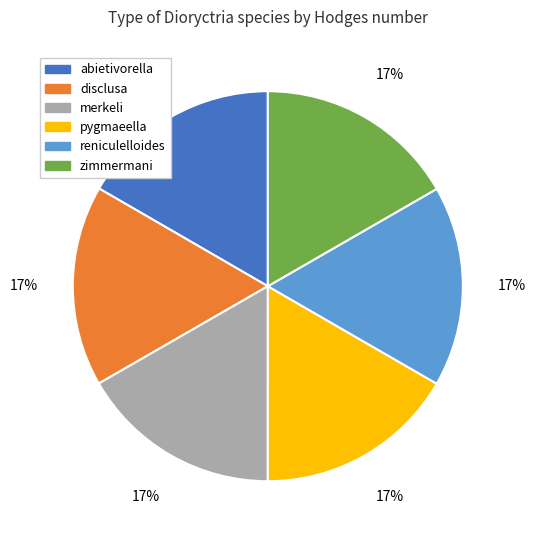

Does reniculelloides represent more than half of the total?

No